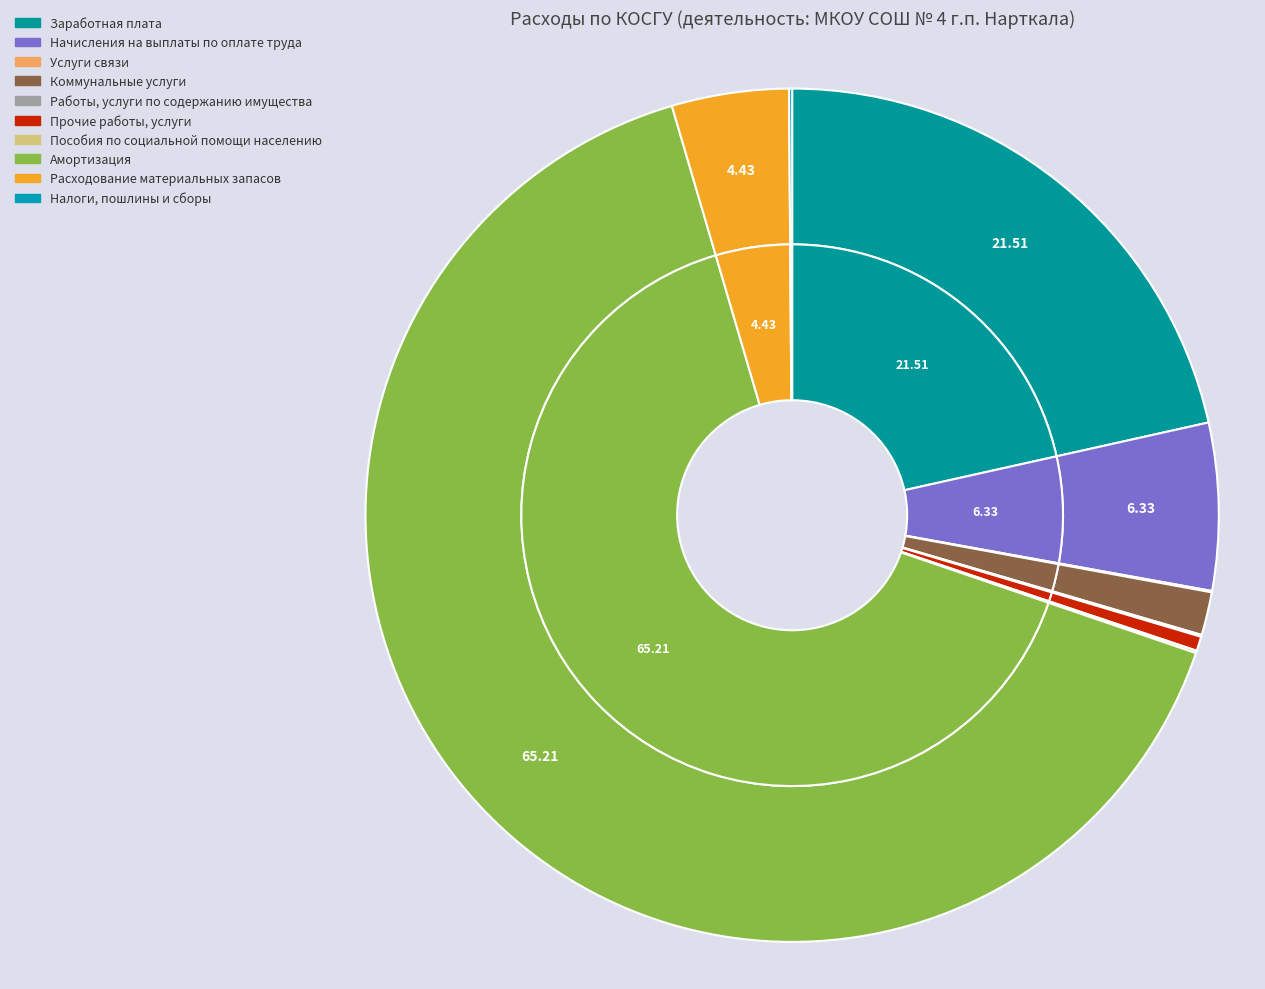

Is it true that Заработная плата is 16% of the pie?

False